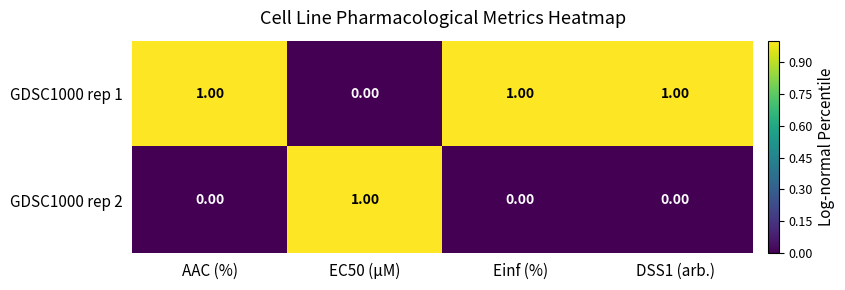

Rank the series at EC50 (µM) from lowest to highest value.

GDSC1000 rep 1, GDSC1000 rep 2